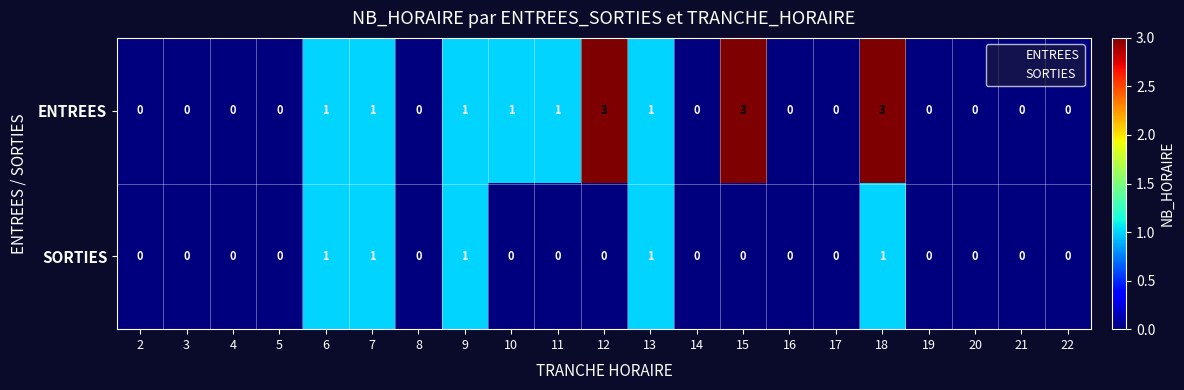

List the series in order of their overall mean, highest first.

ENTREES, SORTIES